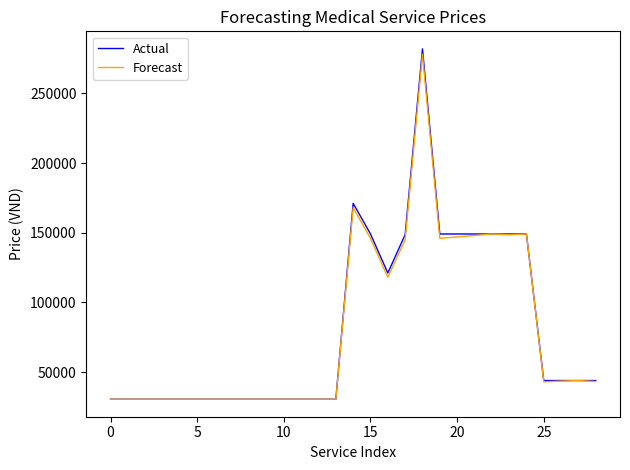

What is the sum of all Forecast values?

2343300